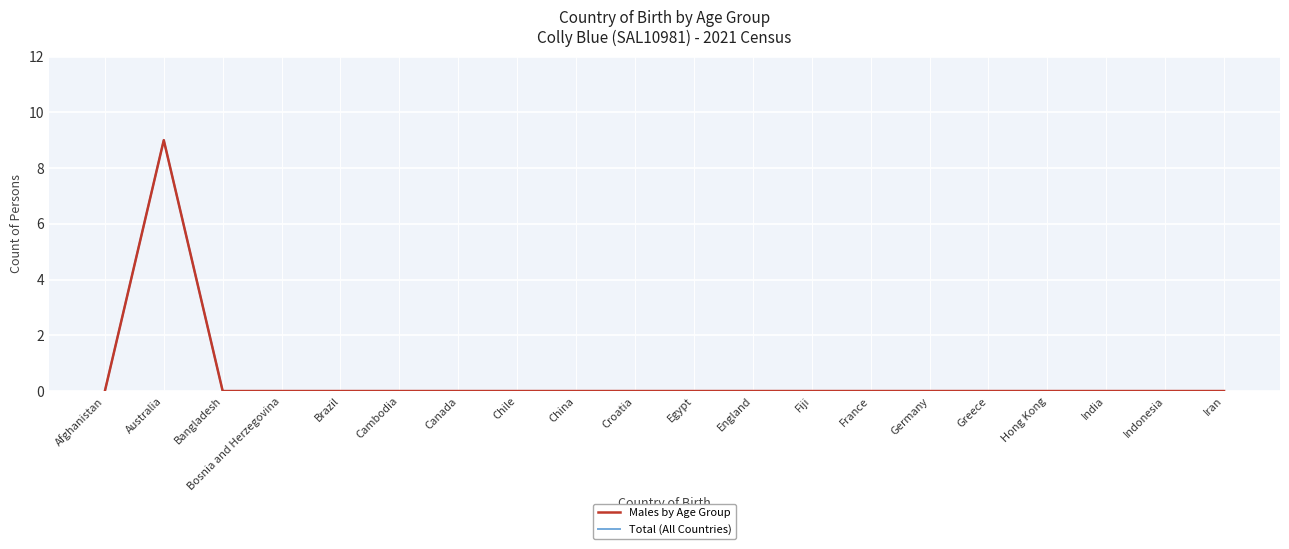

Is this an area chart (filled region under the line)?

No